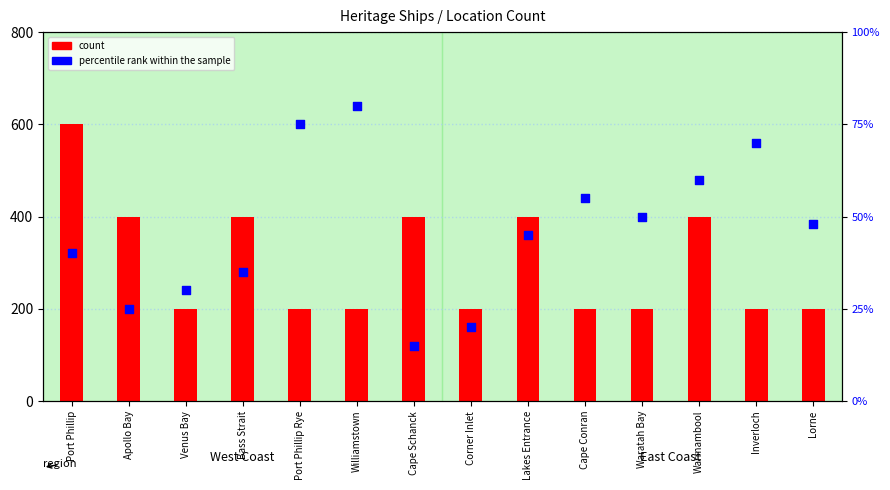

Which series reaches the minimum Y coordinate?

percentile rank within the sample